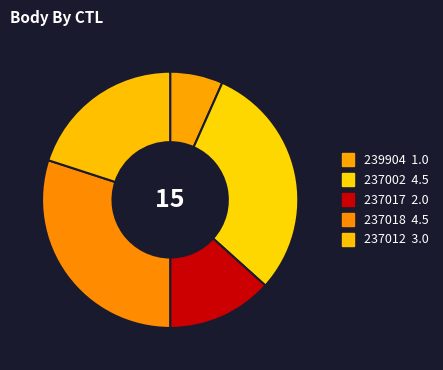

To the nearest percent, what percentage of the pie is 239904?

7%